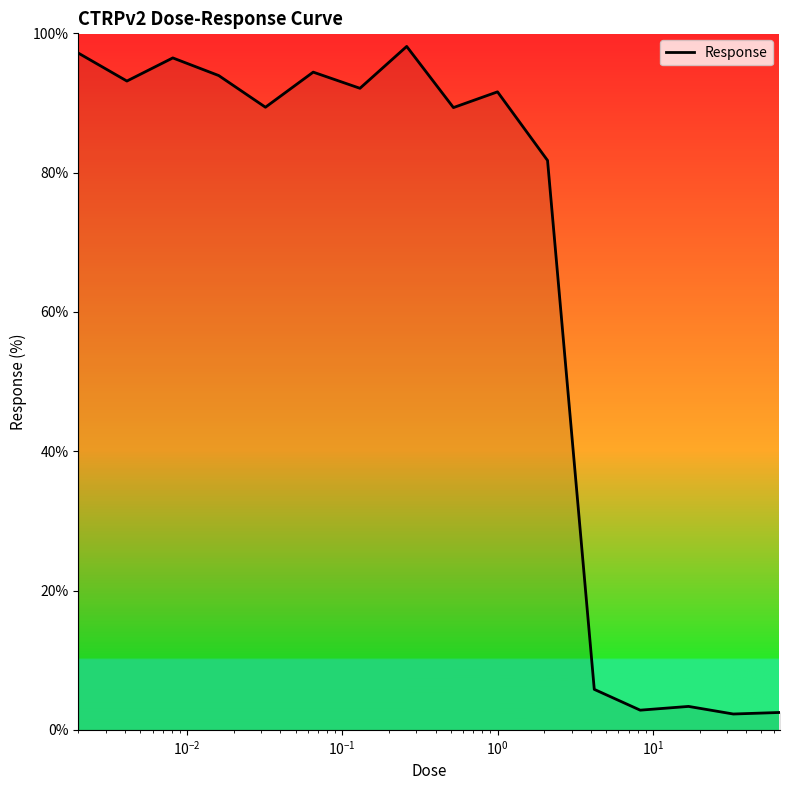

Count the number of data series in this chart.

1